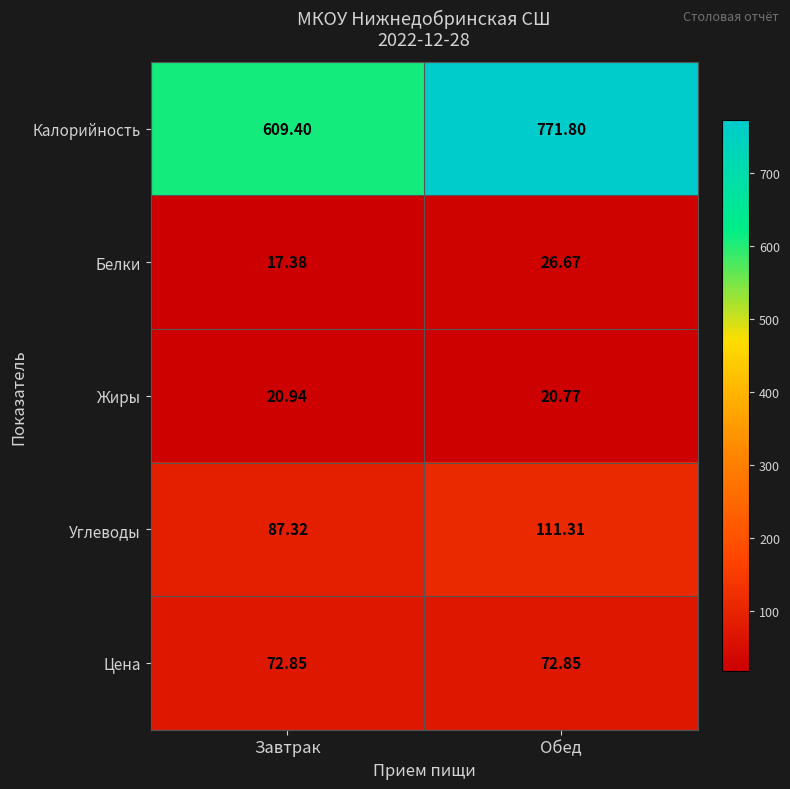

Rank the categories by Углеводы value from highest to lowest.

Обед, Завтрак